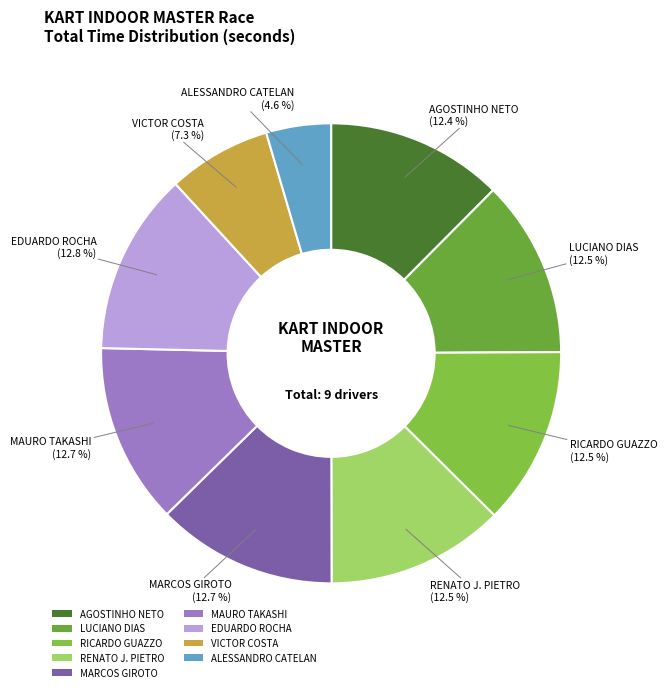

How many slices are in this pie chart?

9